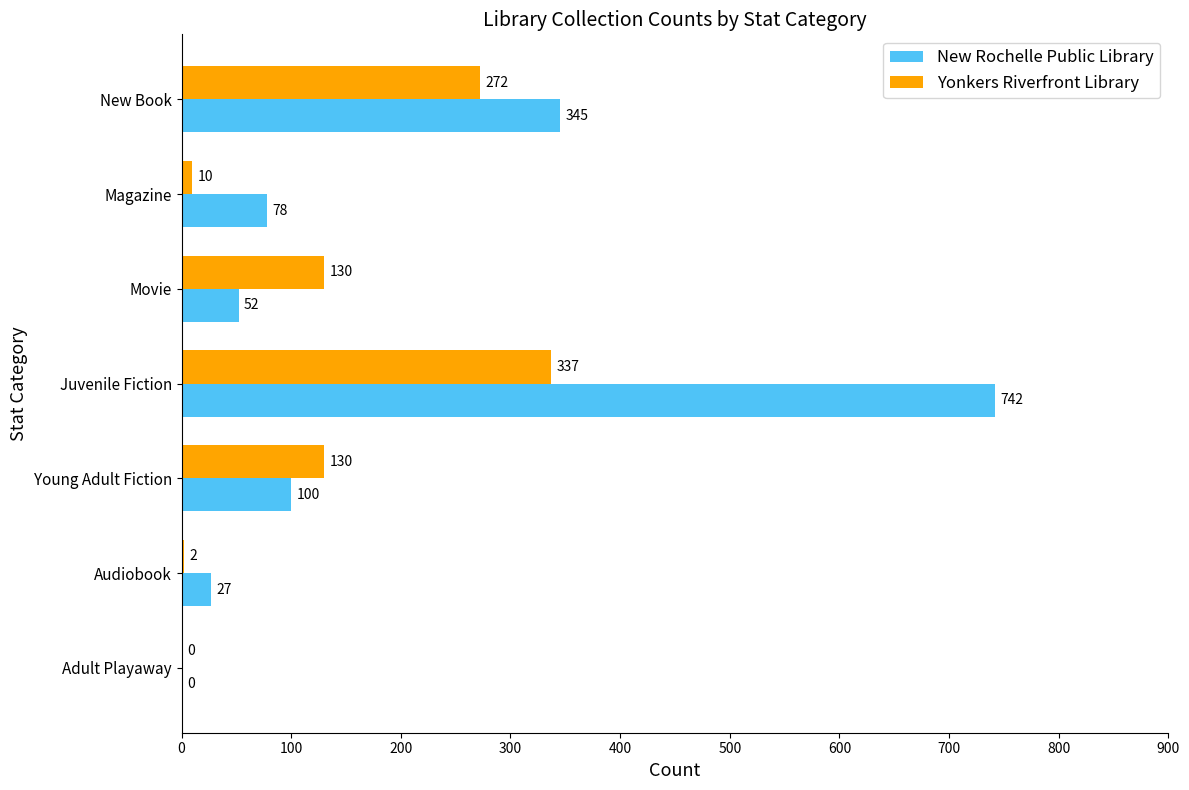

What is the total value across all series at Audiobook?

29